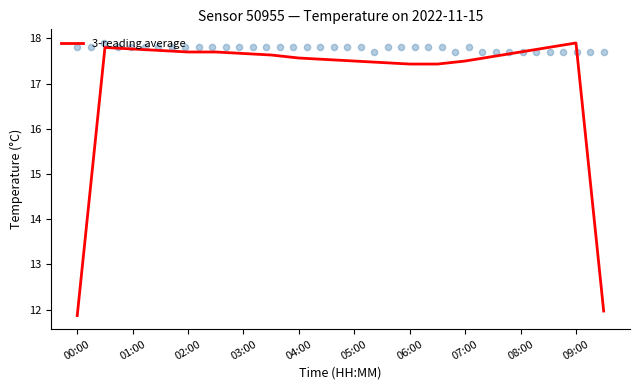

What is the highest value of the 3-reading average series?

17.9